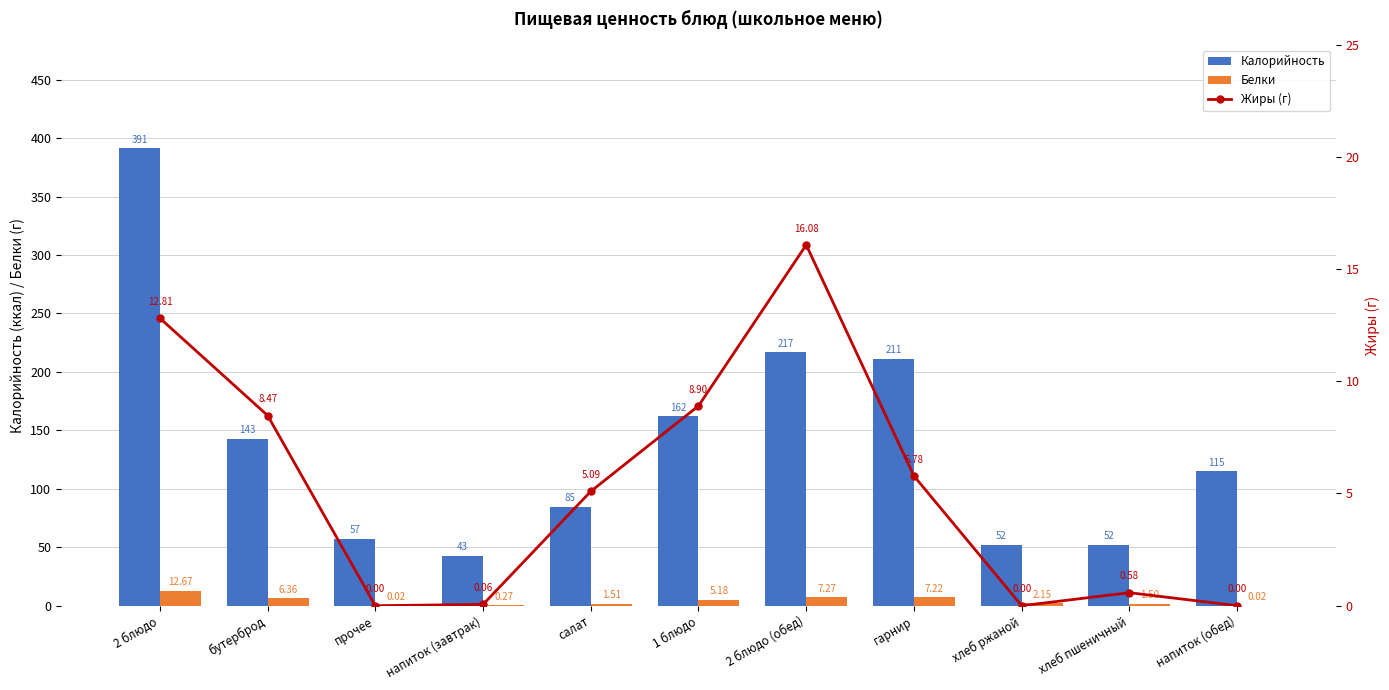

What is the sum of all Жиры (г) values?

57.8